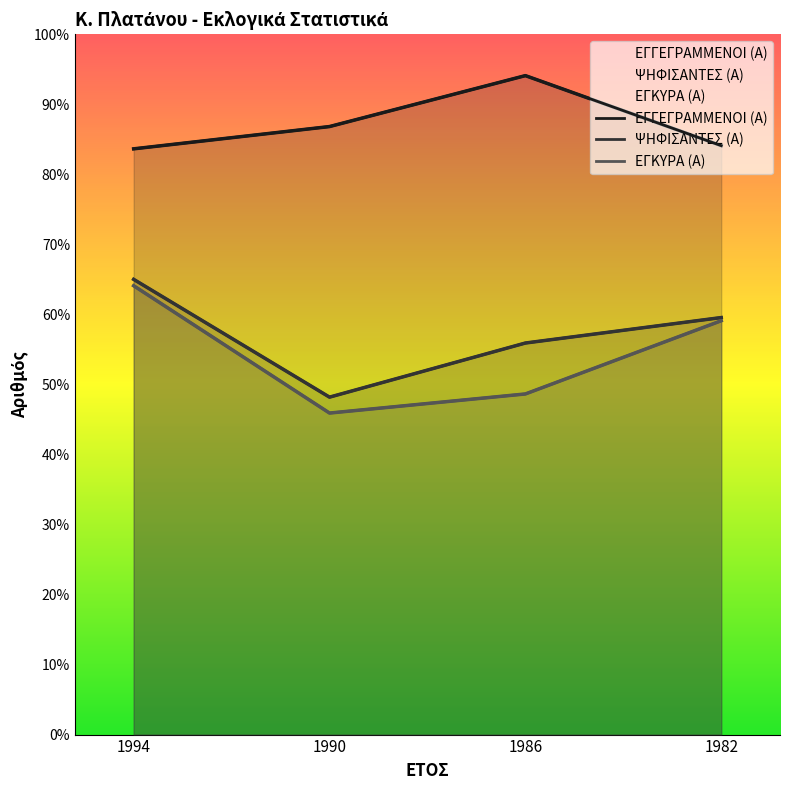

What is the smallest value displayed?

101